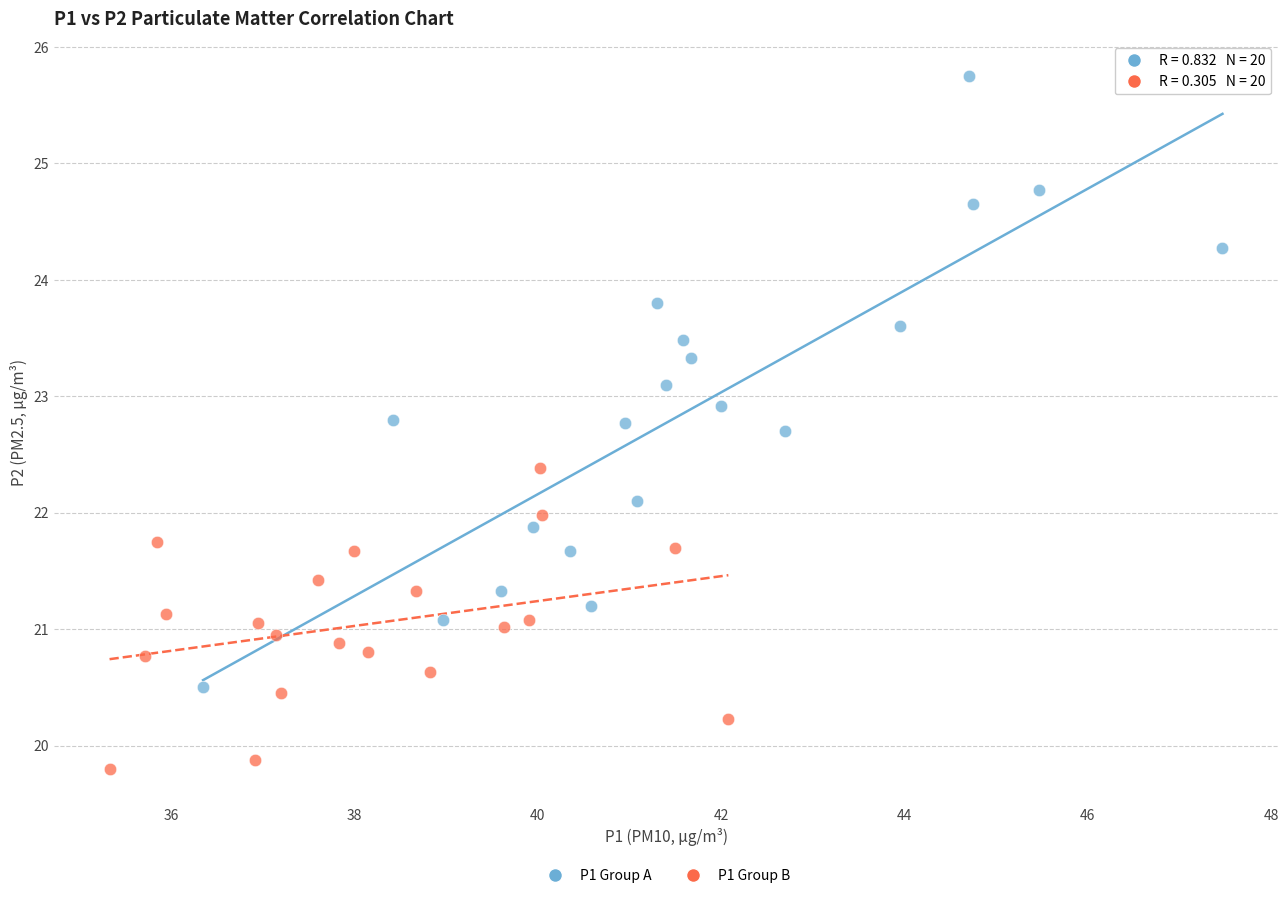

Which series has the largest Y range (max minus min)?

P1 Group A